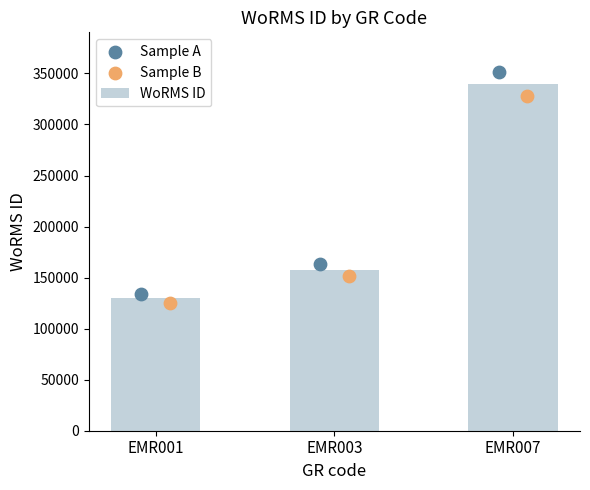

What is the change in value from EMR001 to EMR003?

+27552